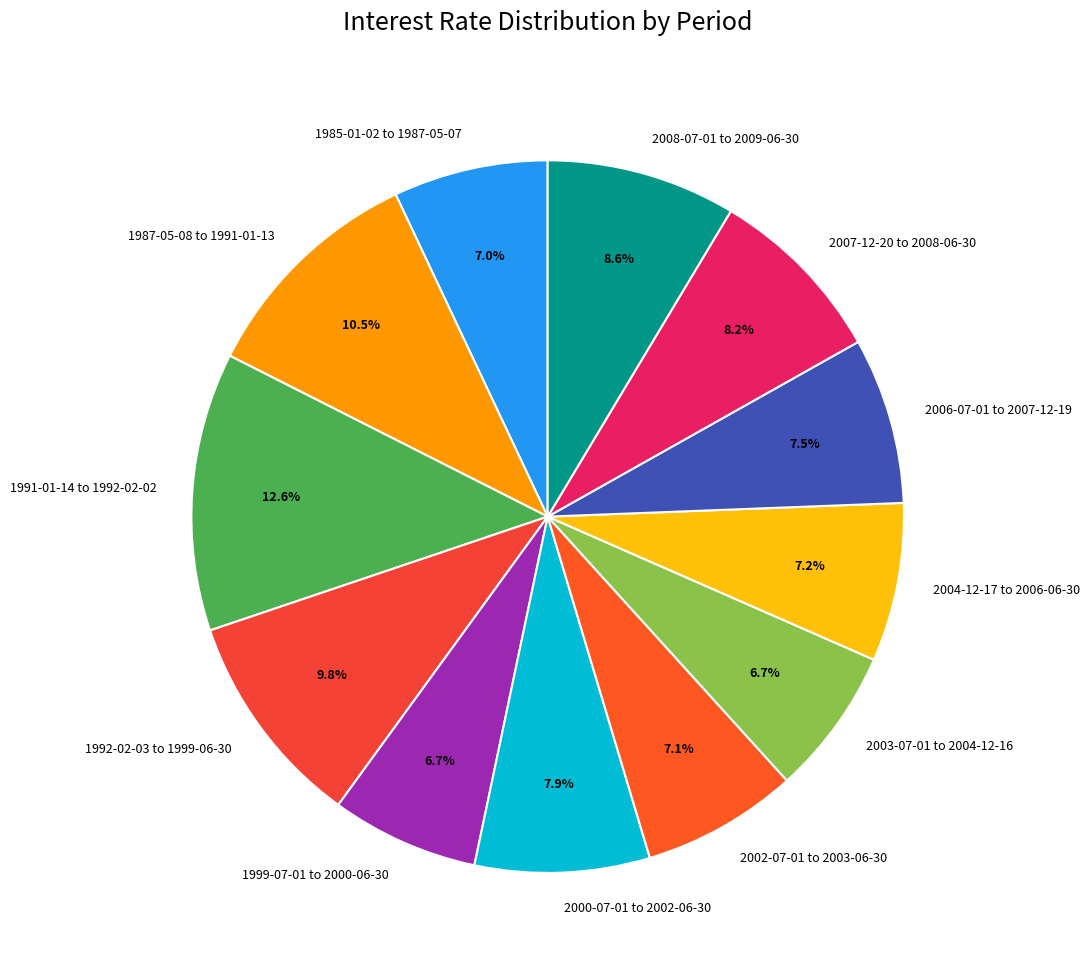

To the nearest percent, what is the difference between the largest and smallest slice percentages?

6%